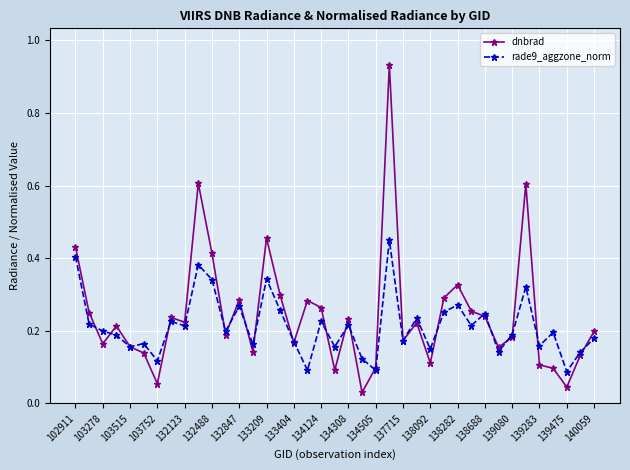

Rank the series by their maximum value, from highest to lowest.

dnbrad, rade9_aggzone_norm